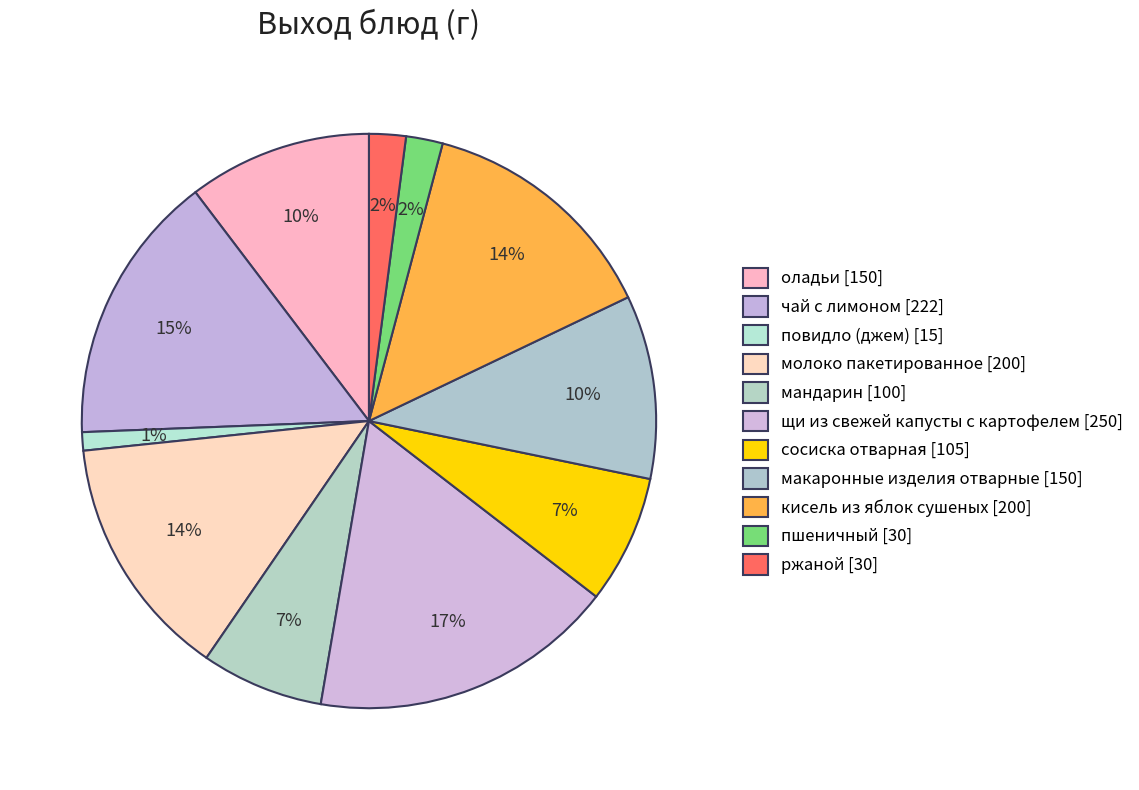

What is the largest slice in the pie chart?

щи из свежей капусты с картофелем